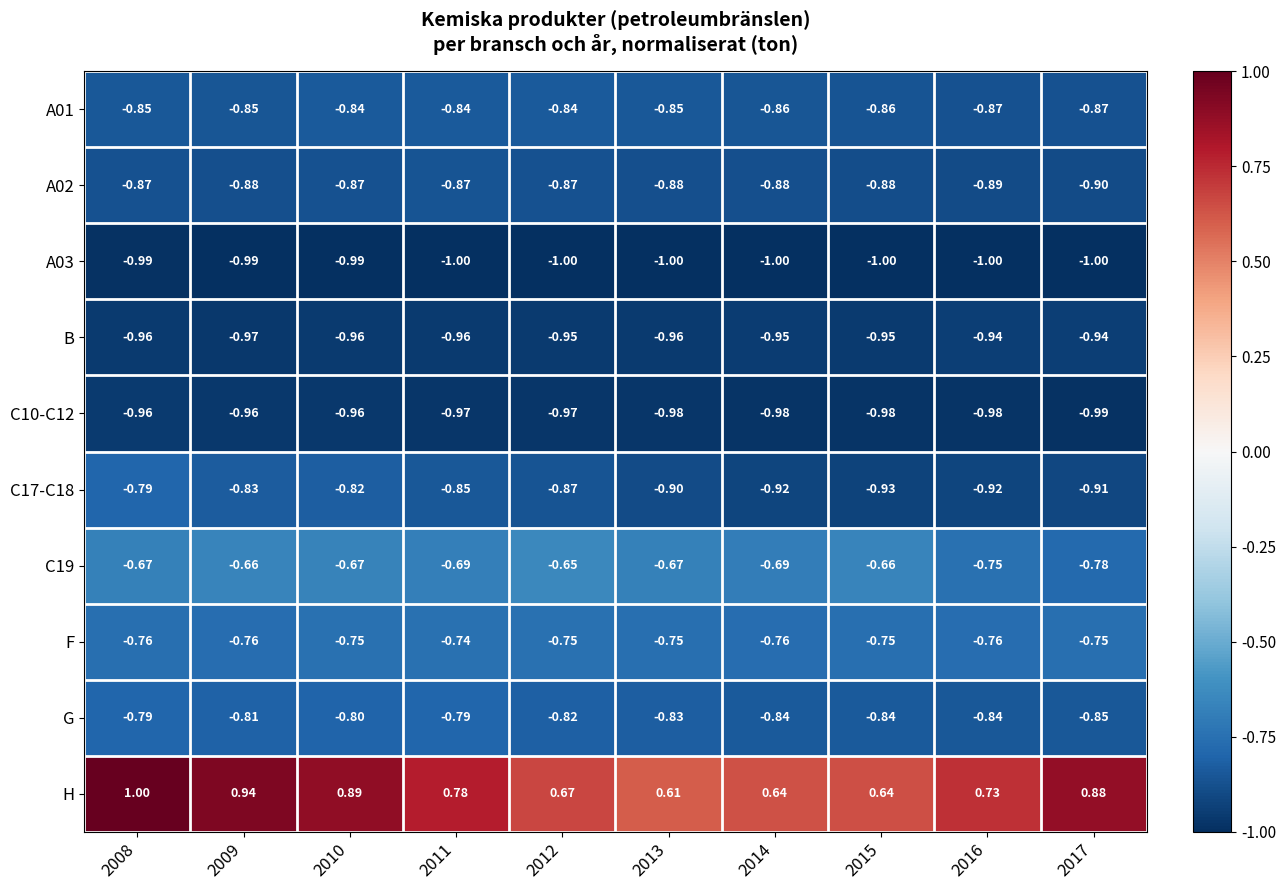

Is the value of A03 at 2010 greater than the value of C10-C12 at 2013?

No